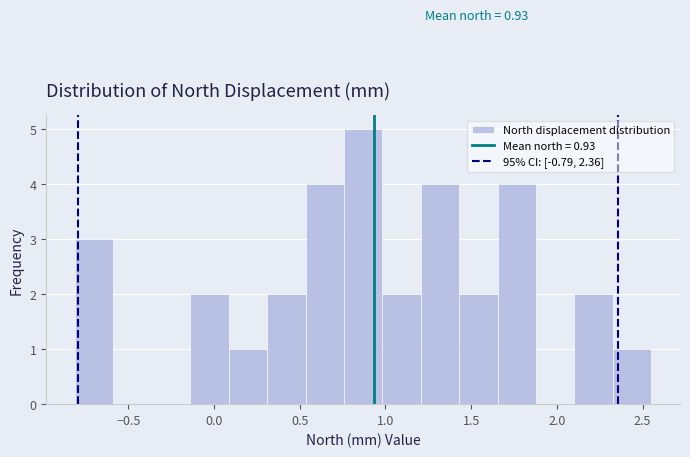

Over which range of the x-axis is the bar tallest?

0.75 to 1.00